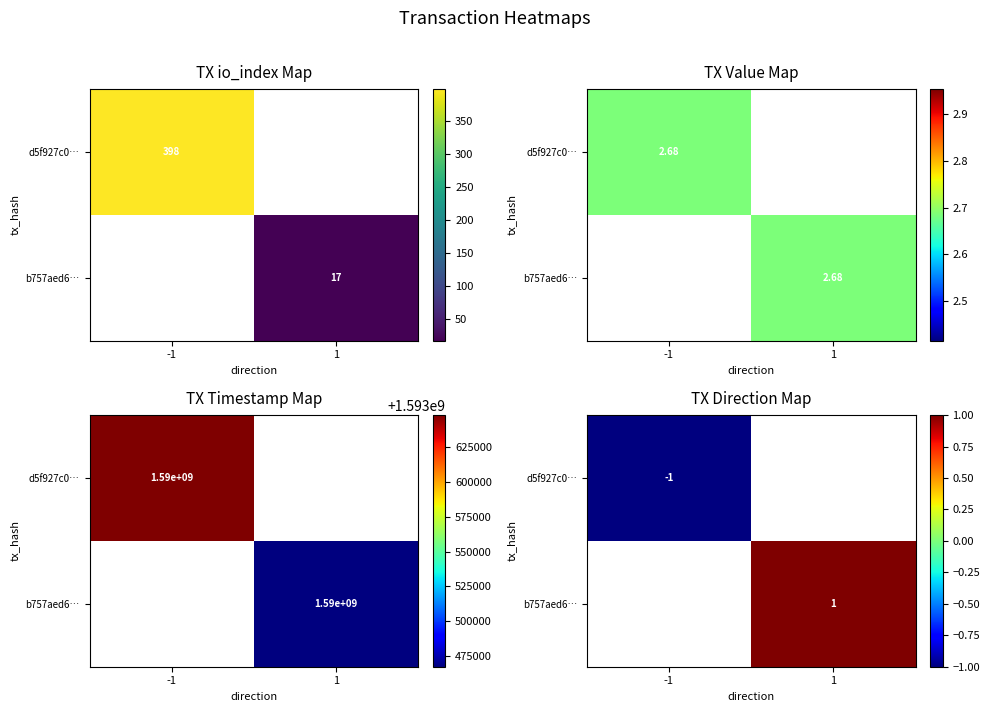

Which category has the lowest value across all series?

-1